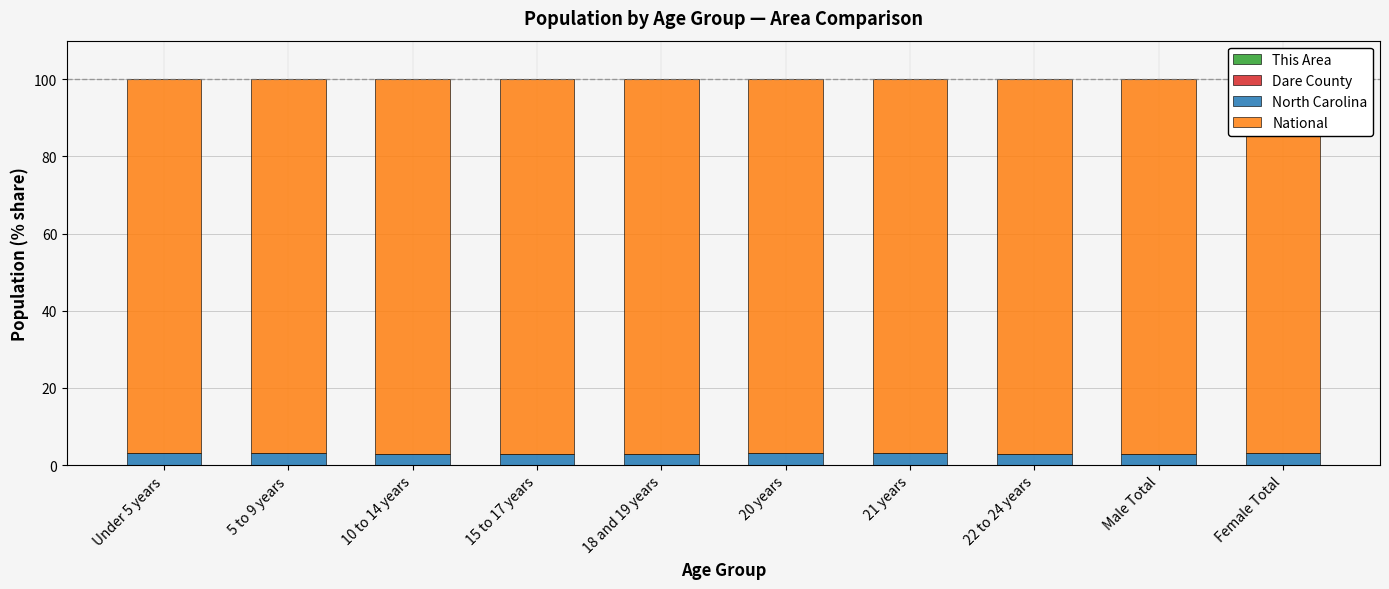

Are the bars horizontal?

No